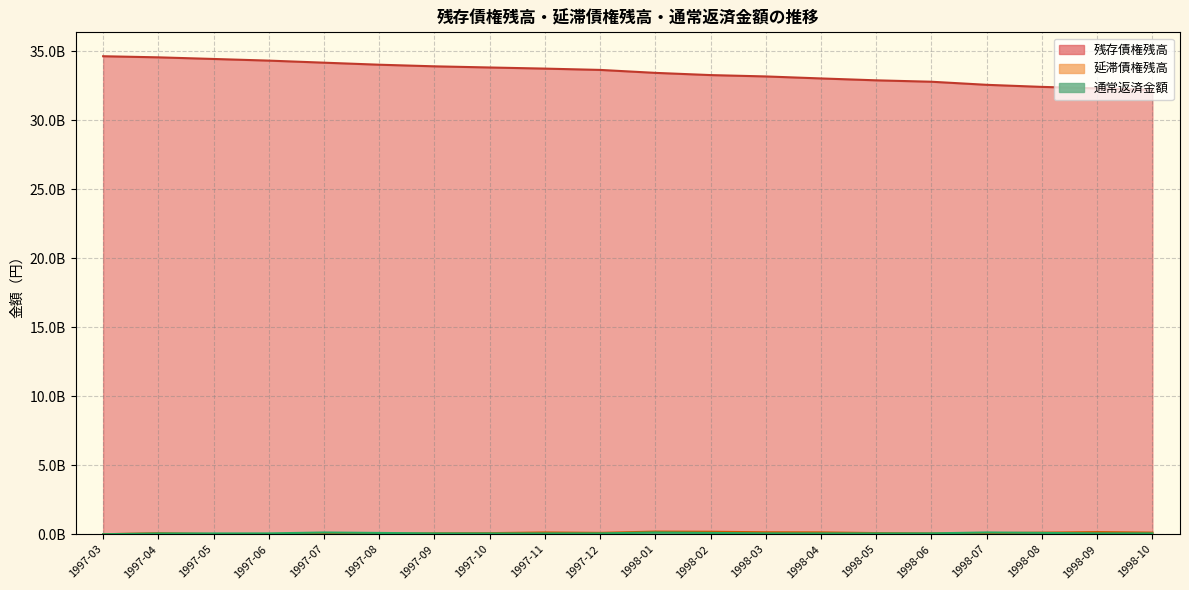

Which series has the largest total across all categories?

残存債権残高